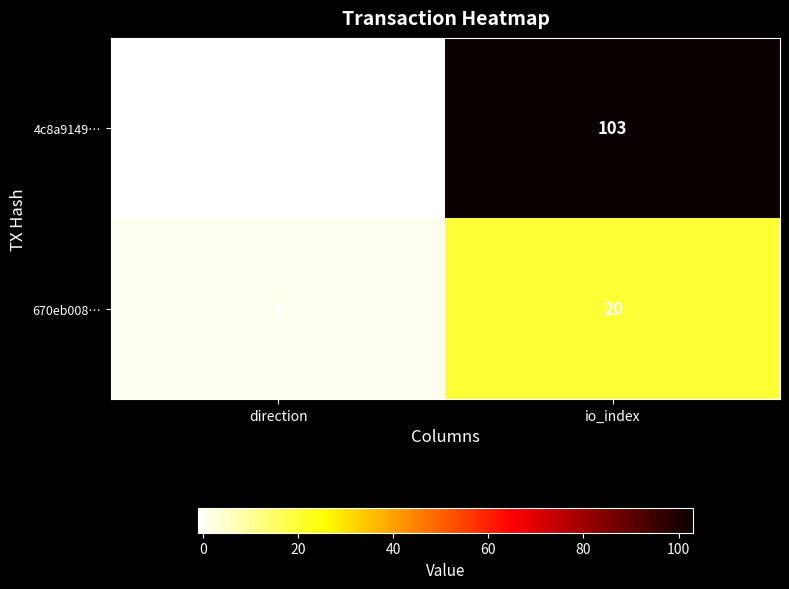

Rank the series by their maximum value, from lowest to highest.

670eb008…, 4c8a9149…